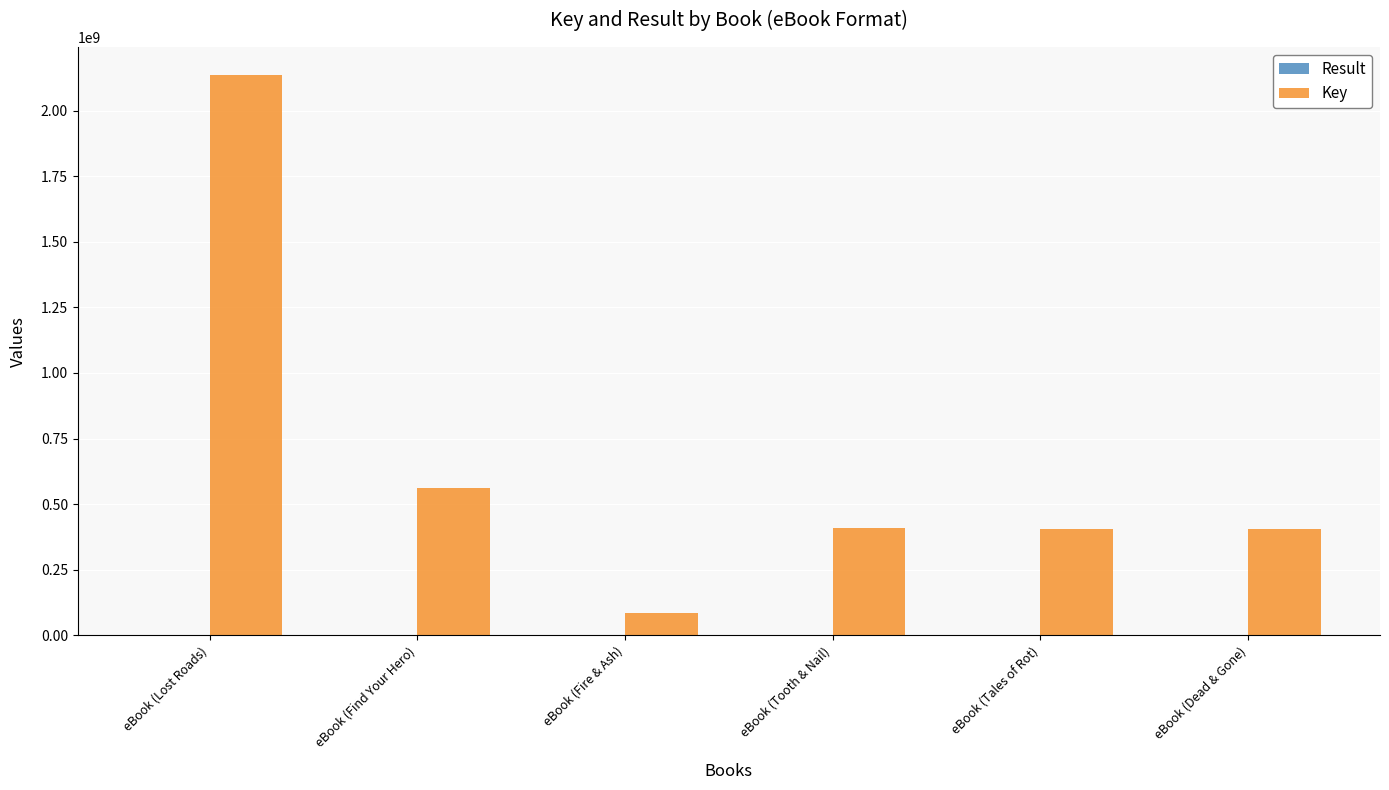

Which series changed the most between eBook (Lost Roads) and eBook (Fire & Ash)?

Key